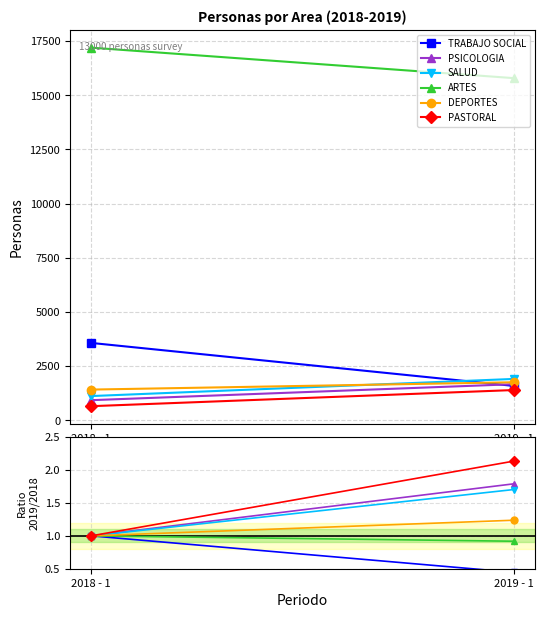

How many data points in SALUD are above 1?

1